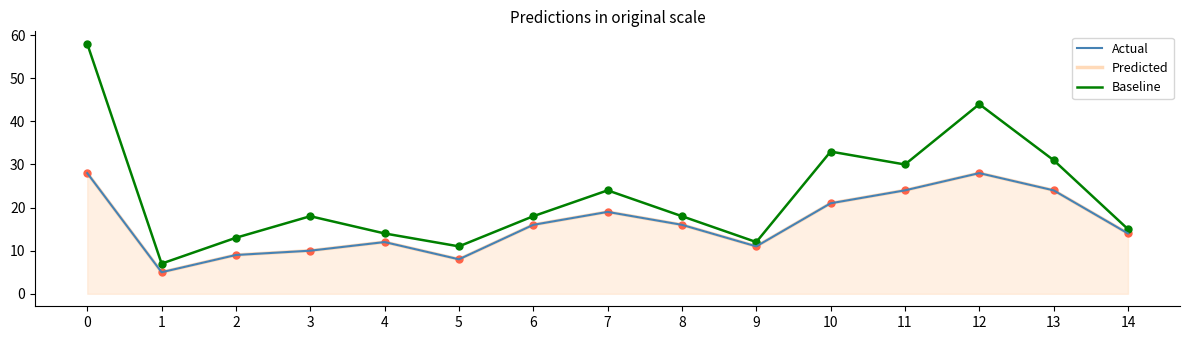

How many values in the Predicted series are below 16?

7